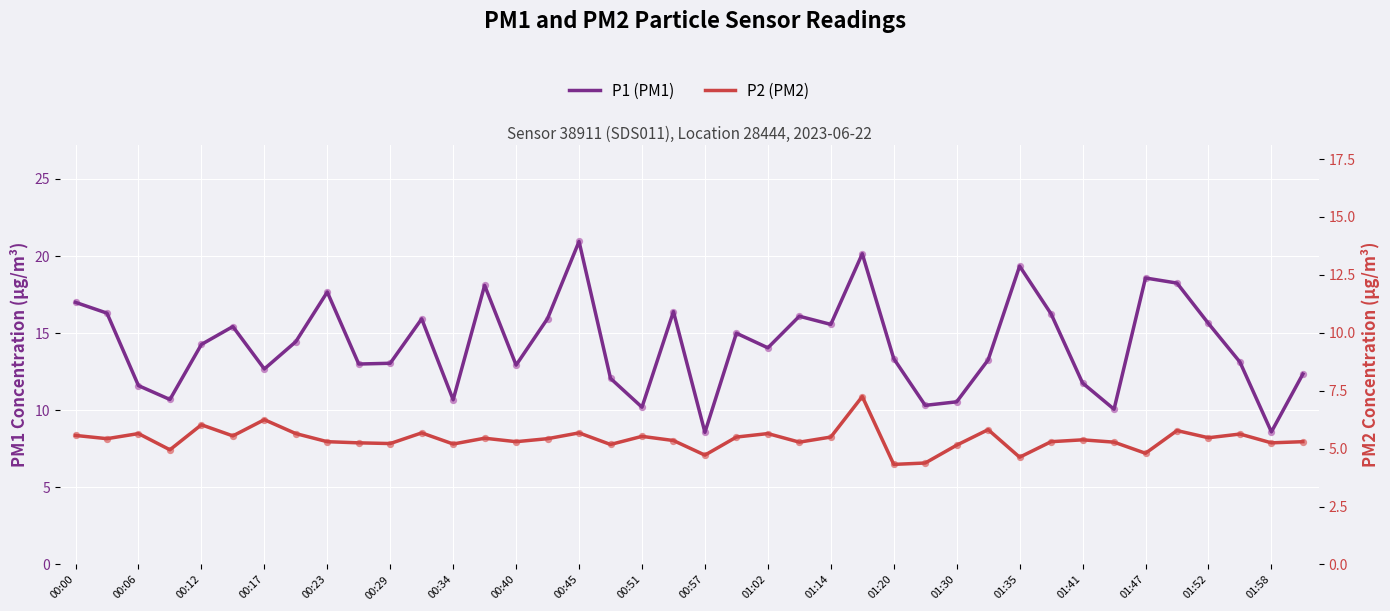

Is the value of P2 (PM2) at 00:06 greater than the value of P1 (PM1) at 00:12?

No